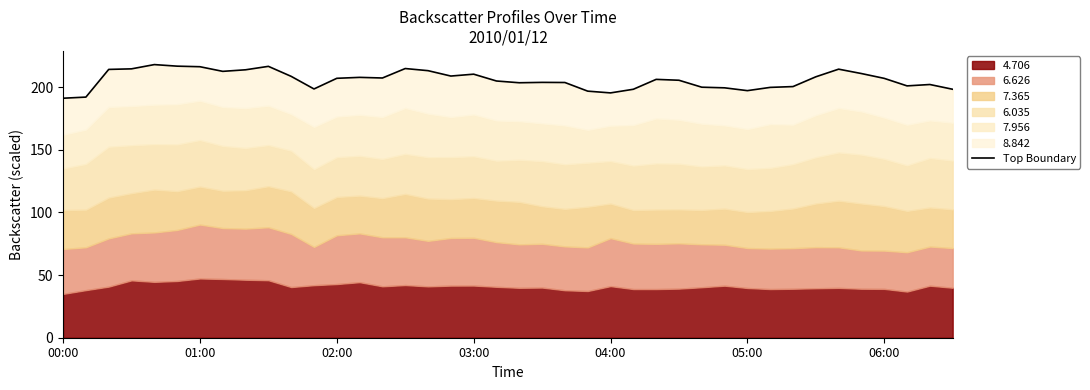

What is the change in value from 14 to 30?

-10.1